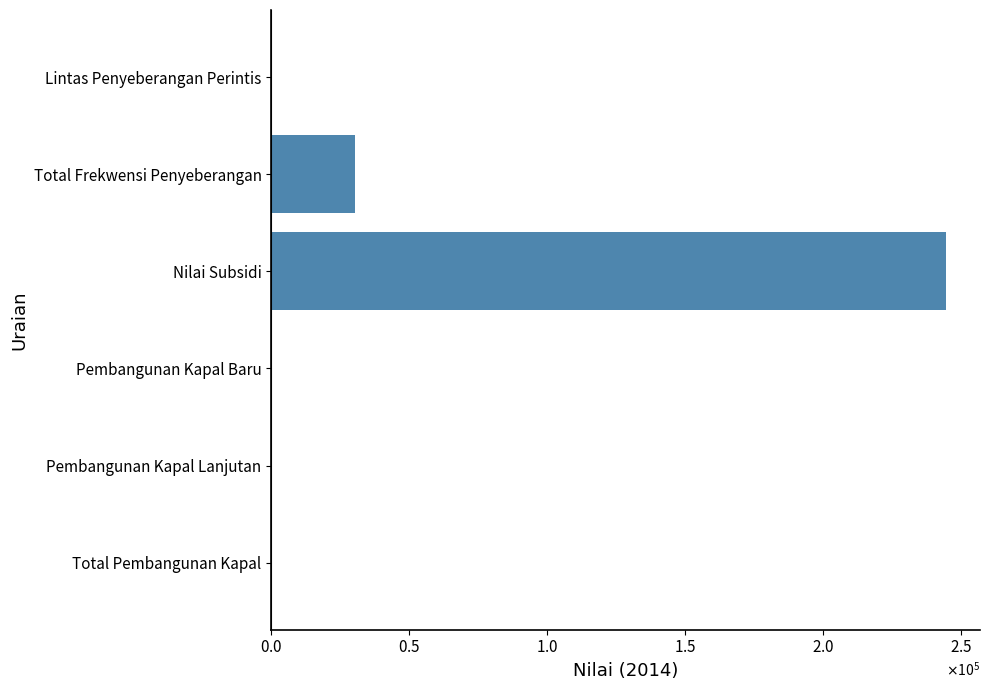

What is the difference between the maximum and minimum values?

244675